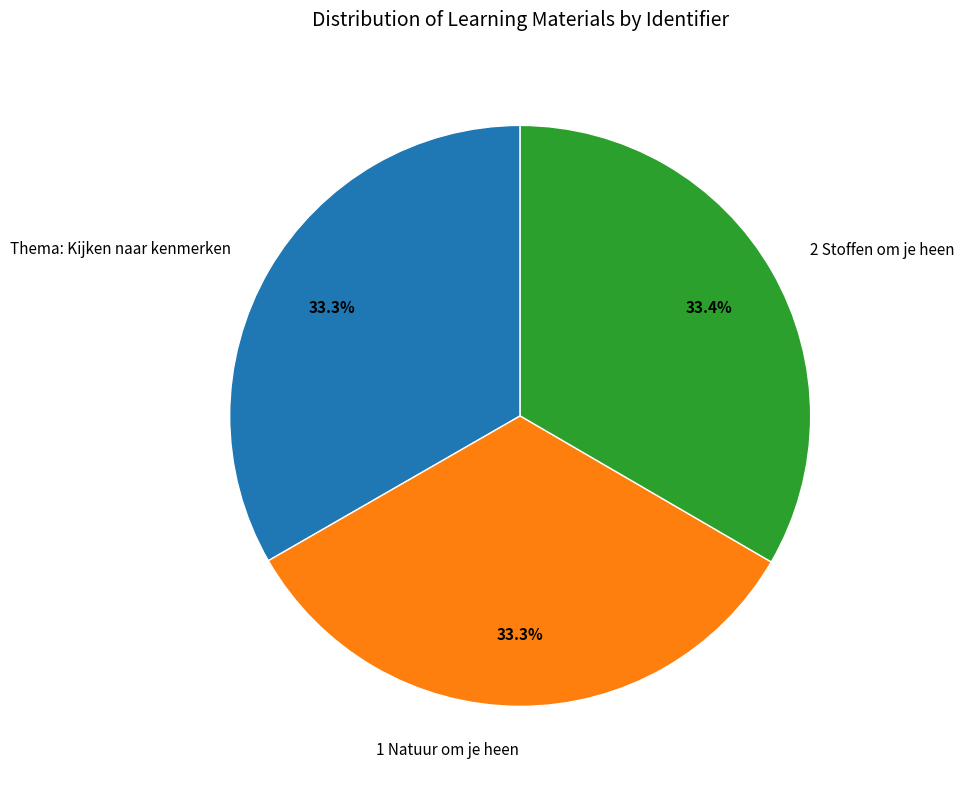

What is the ratio of the value at 1 Natuur om je heen to the value at 2 Stoffen om je heen?

1.0